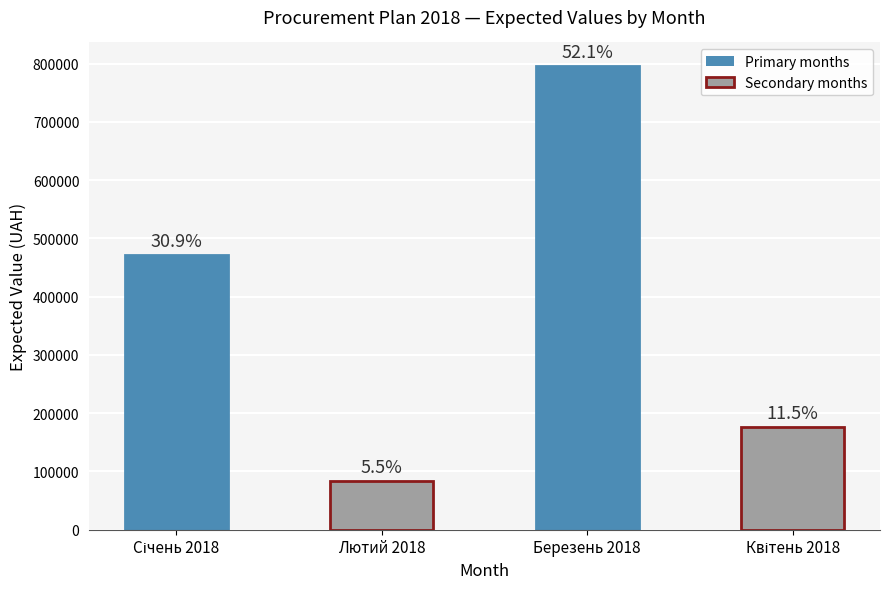

Between Січень 2018 and Лютий 2018, which is larger?

Січень 2018